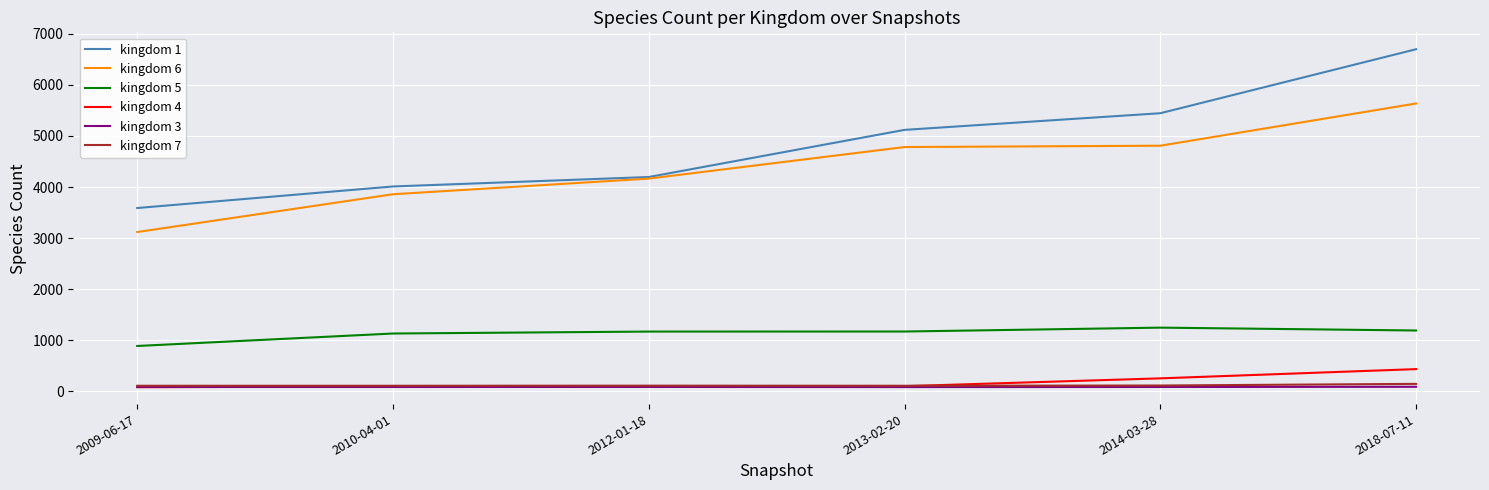

Is the value of kingdom 7 at 2010-04-01 greater than the value of kingdom 1 at 2010-04-01?

No